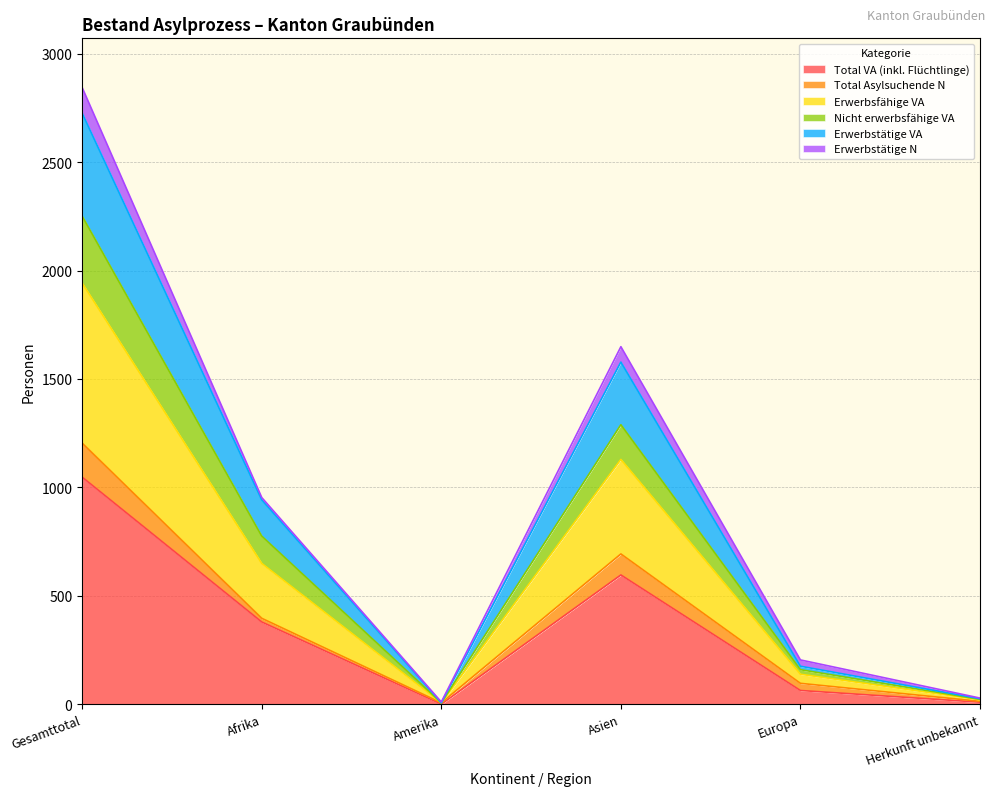

The Total VA (inkl. Flüchtlinge) series shows 379 at Afrika. True or false?

True